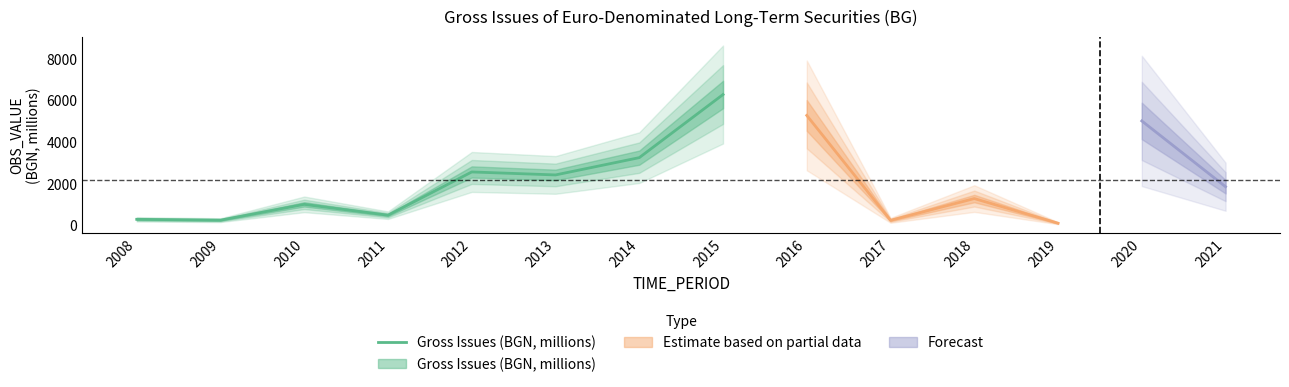

What is the change in value from 2008 to 2011?

+198.6